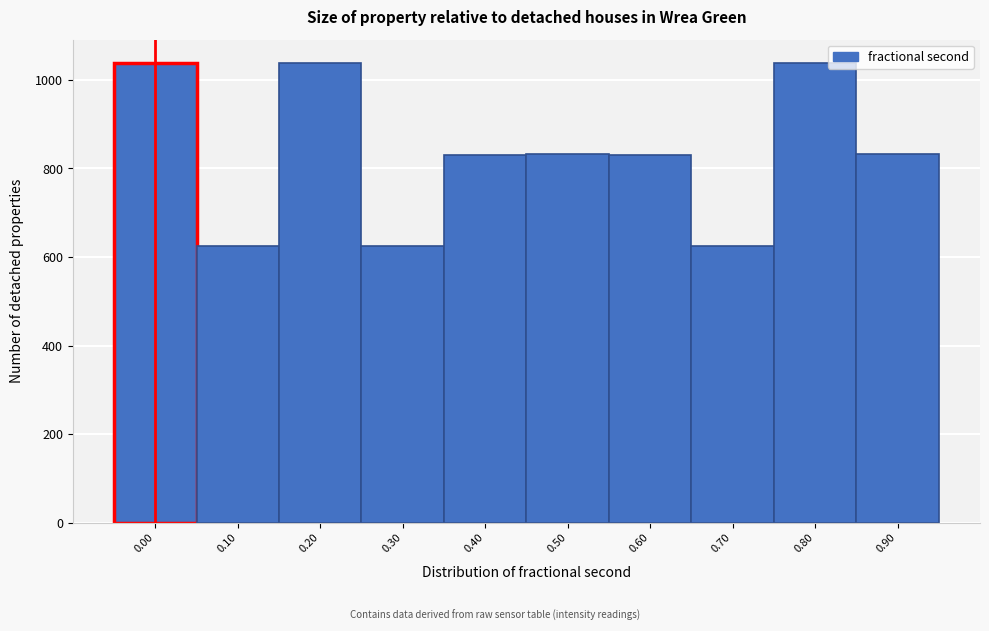

Approximately how many times larger is the value at 0.00 compared to 0.50?

1.2